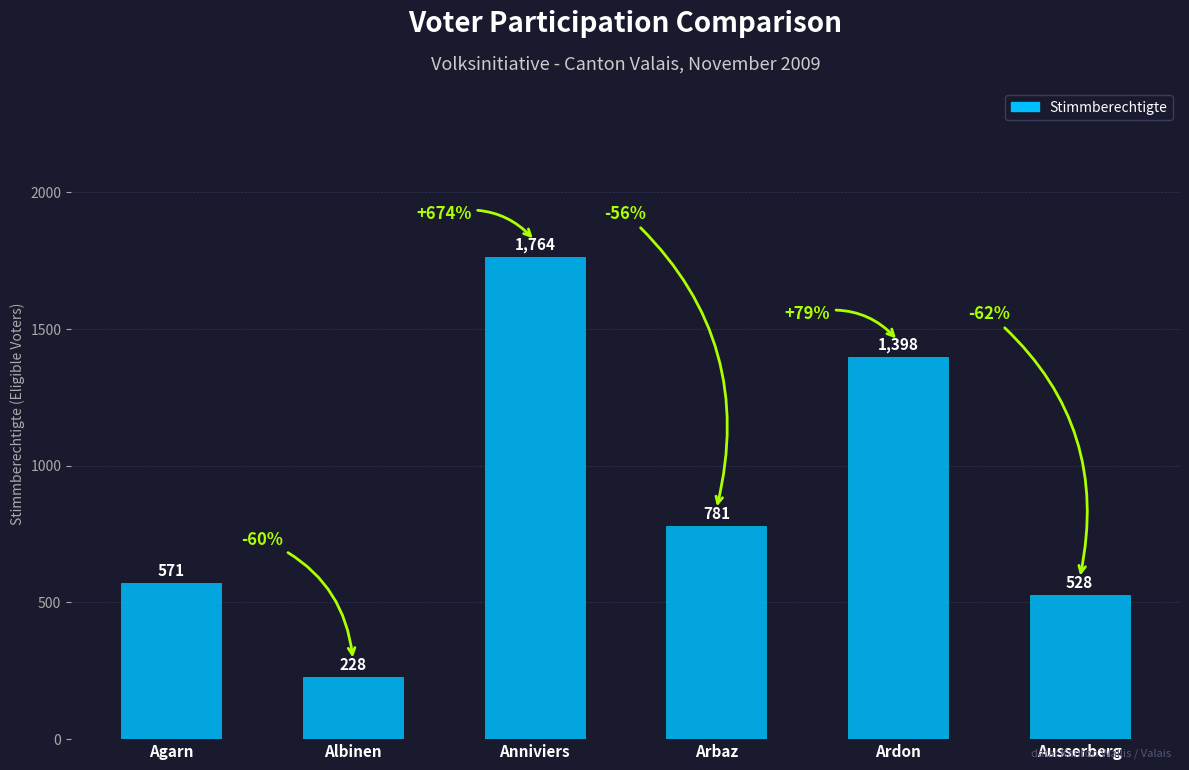

List the labels in order of value, smallest first.

Albinen, Ausserberg, Agarn, Arbaz, Ardon, Anniviers